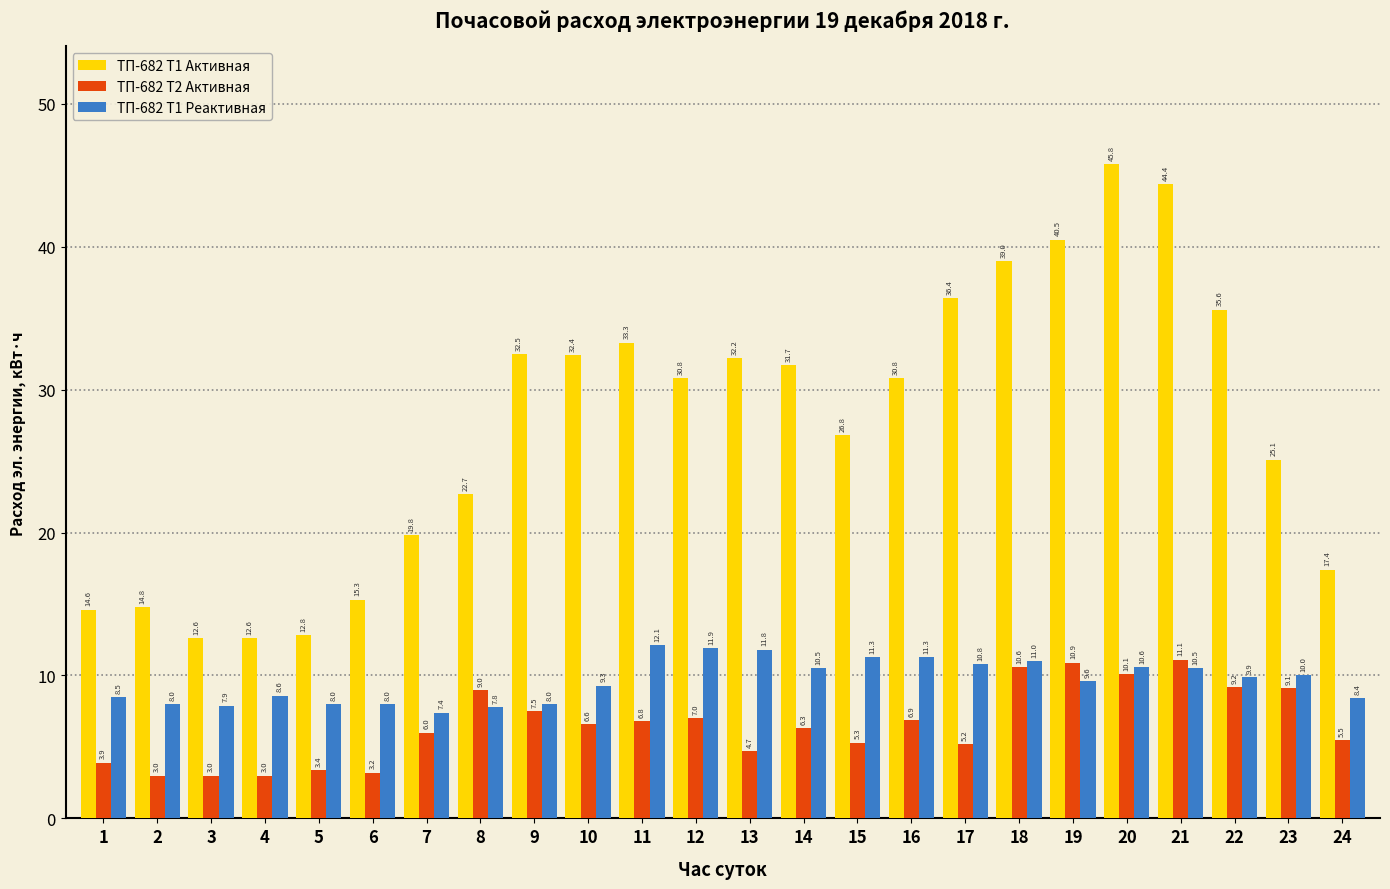

Reading left to right, extract all data points from this chart.

ТП-682 Т1 Активная: 14.6	14.8	12.6	12.6	12.8	15.3	19.8	22.7	32.5	32.4	33.3	30.8	32.2	31.7	26.8	30.8	36.4	39.0	40.5	45.8	44.4	35.6	25.1	17.4
ТП-682 Т2 Активная: 3.9	3.0	3.0	3.0	3.4	3.2	6.0	9.0	7.5	6.6	6.8	7.0	4.7	6.3	5.3	6.9	5.2	10.6	10.9	10.1	11.1	9.2	9.1	5.5
ТП-682 Т1 Реактивная: 8.5	8.0	7.9	8.6	8.0	8.0	7.4	7.8	8.0	9.3	12.1	11.9	11.8	10.5	11.3	11.3	10.8	11.0	9.6	10.6	10.5	9.9	10.0	8.4